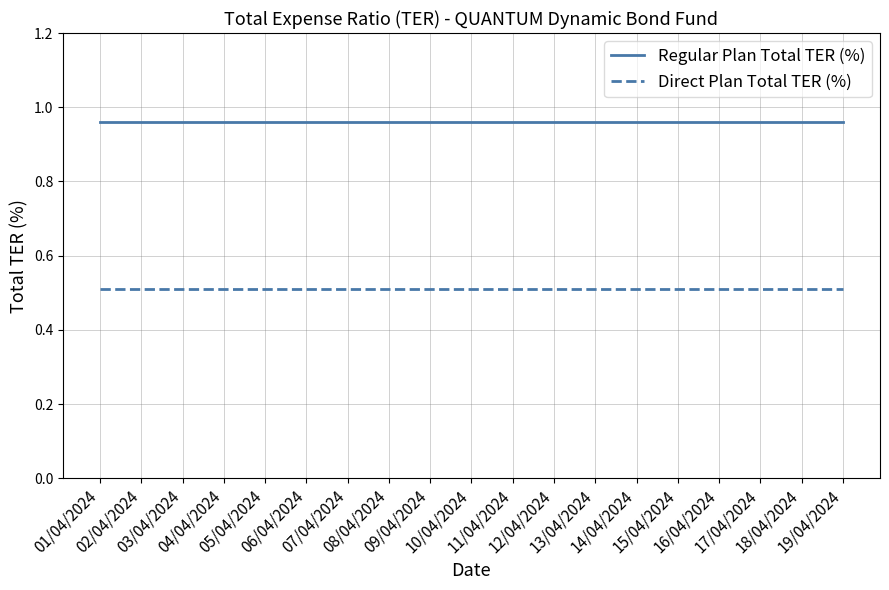

Which series has the largest total across all categories?

Regular Plan Total TER (%)